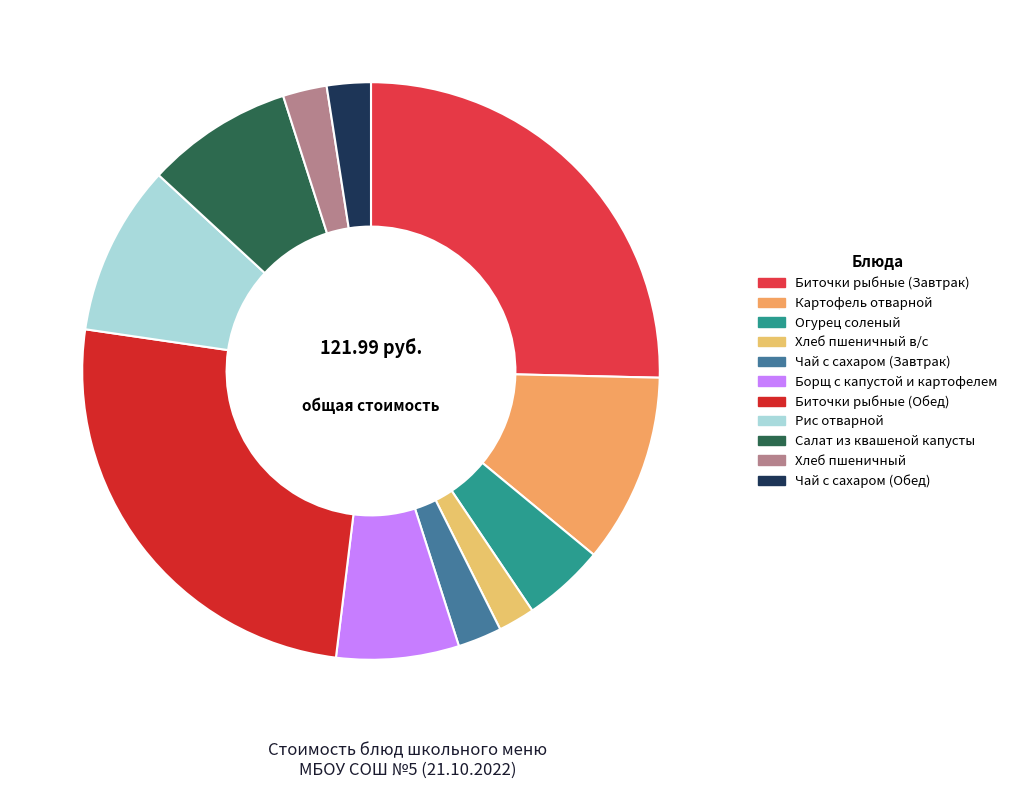

Does Хлеб пшеничный represent more than half of the total?

No